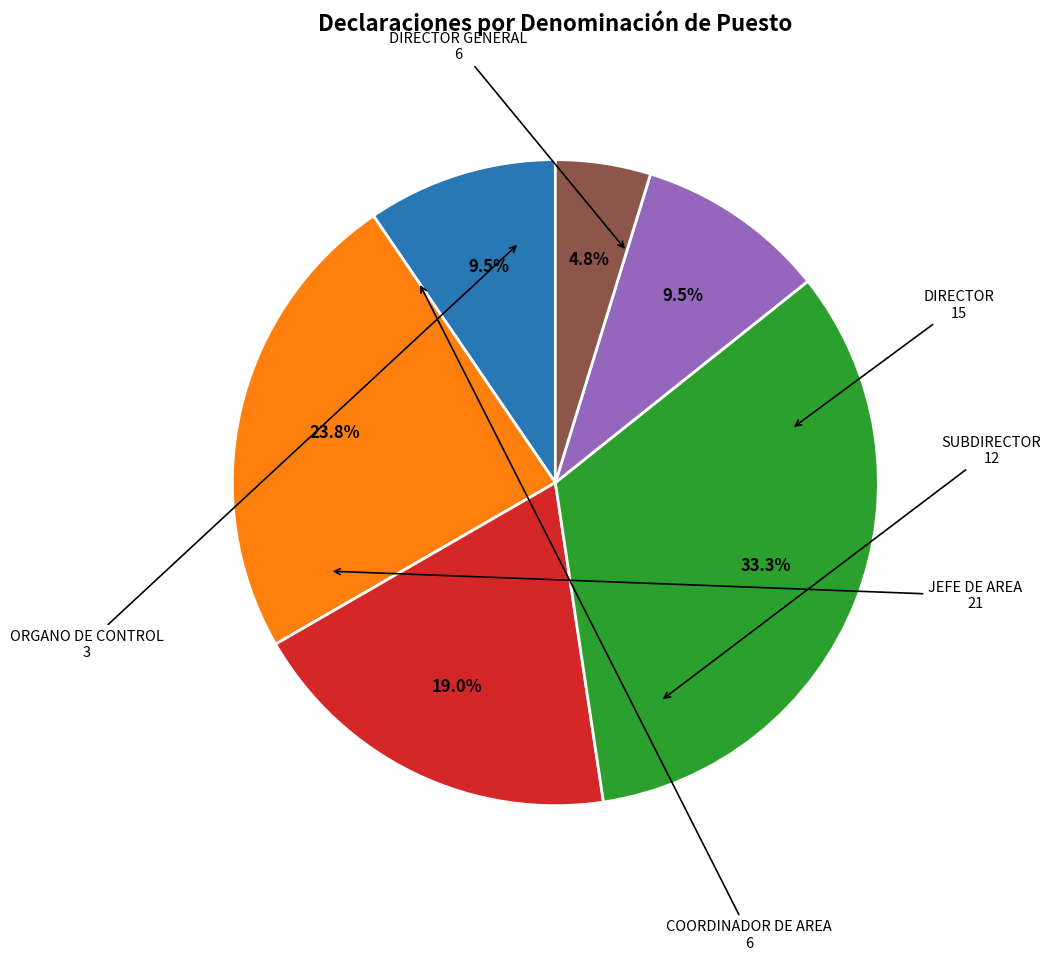

Does any single category account for the majority?

No